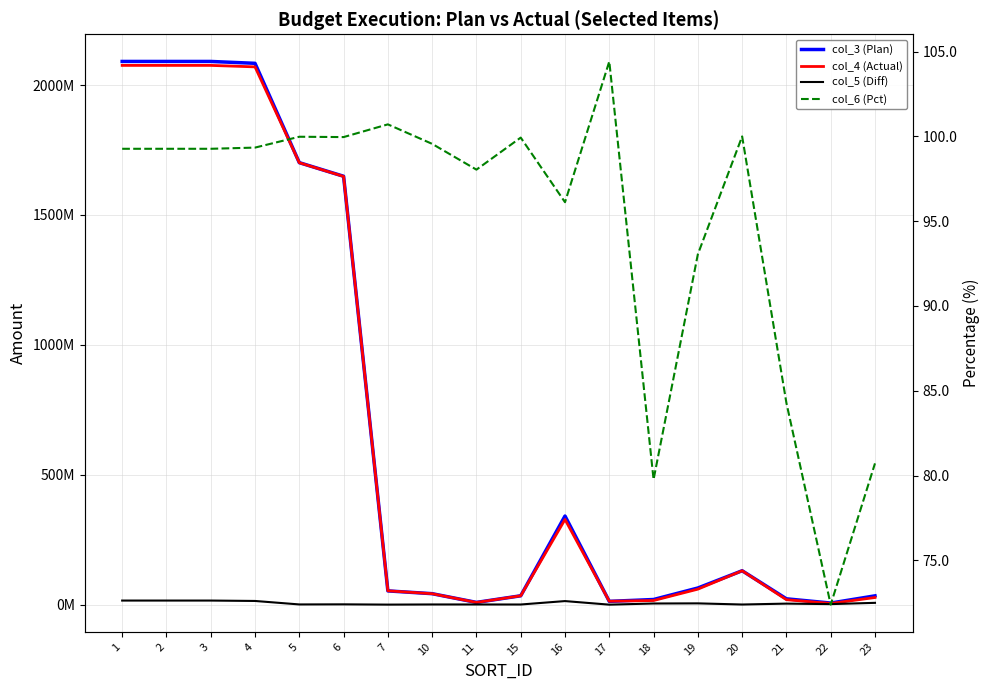

How many values in col_5 (Diff) are above zero?

15